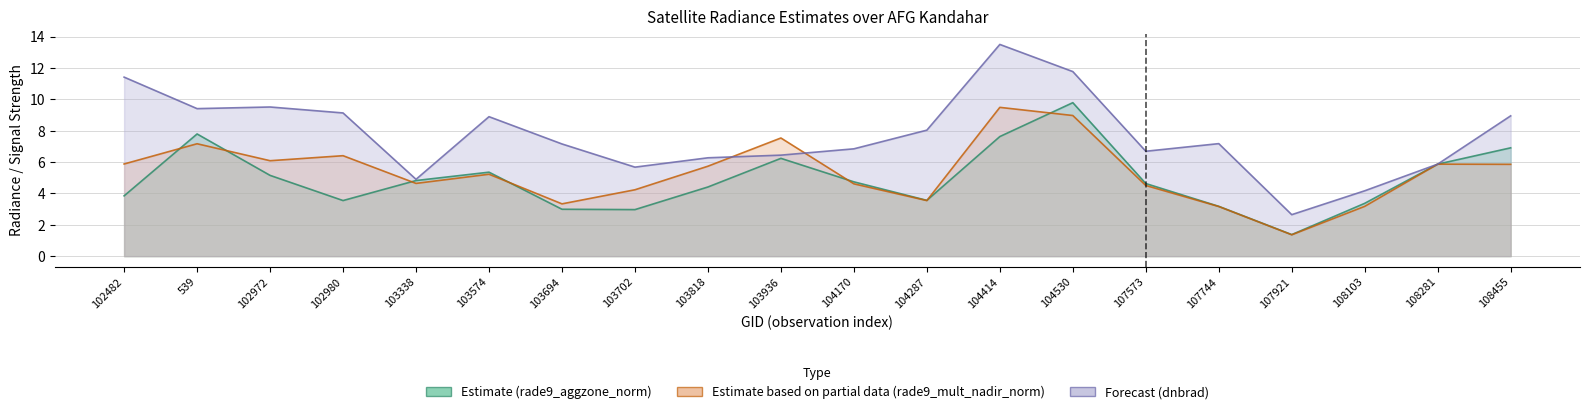

True or false: dnbrad has a value of 8.0 at 104287.

True